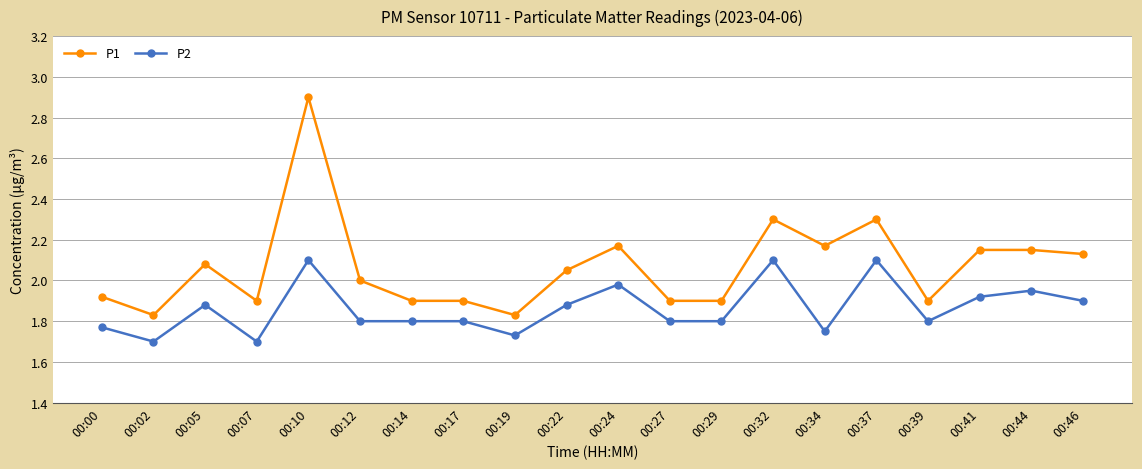

What are all the series names shown in the legend?

P1, P2